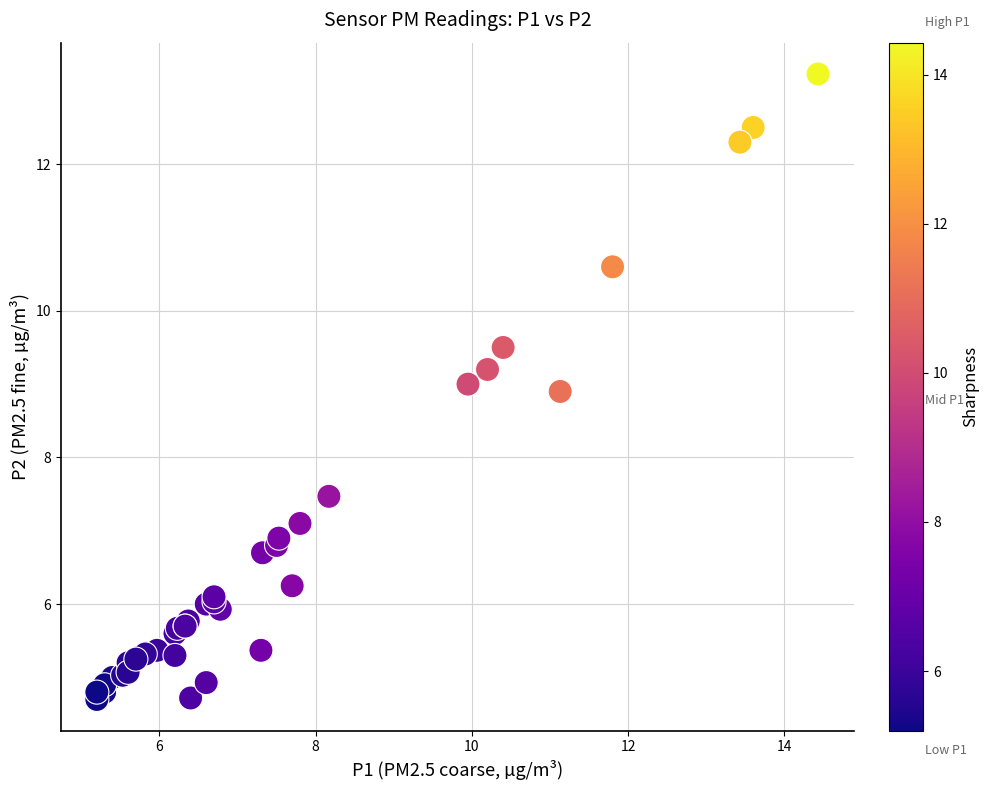

What Y value in the scatter plot is closest to 8?

7.5